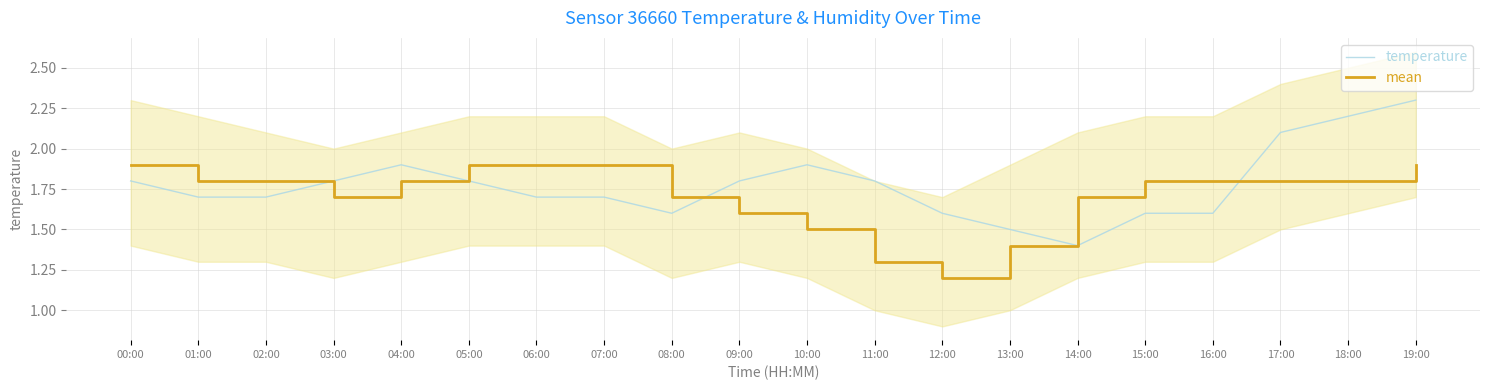

What is the highest value of the mean series?

1.9